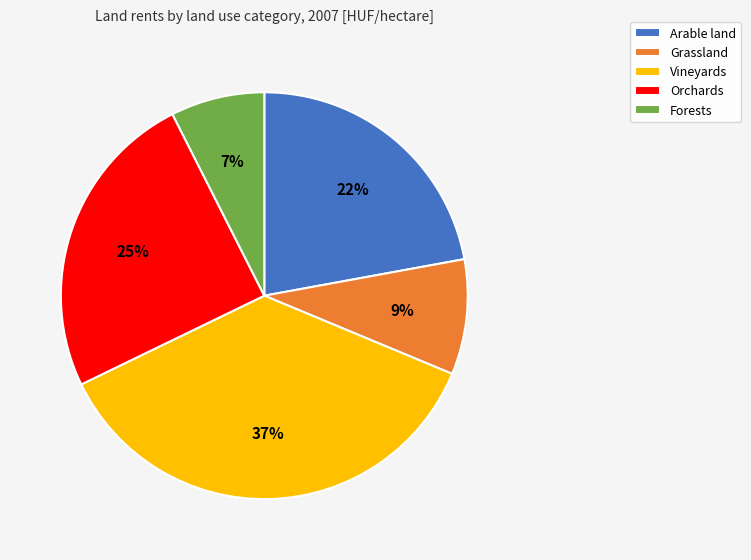

What is the ratio of the value at Forests to the value at Orchards?

0.3